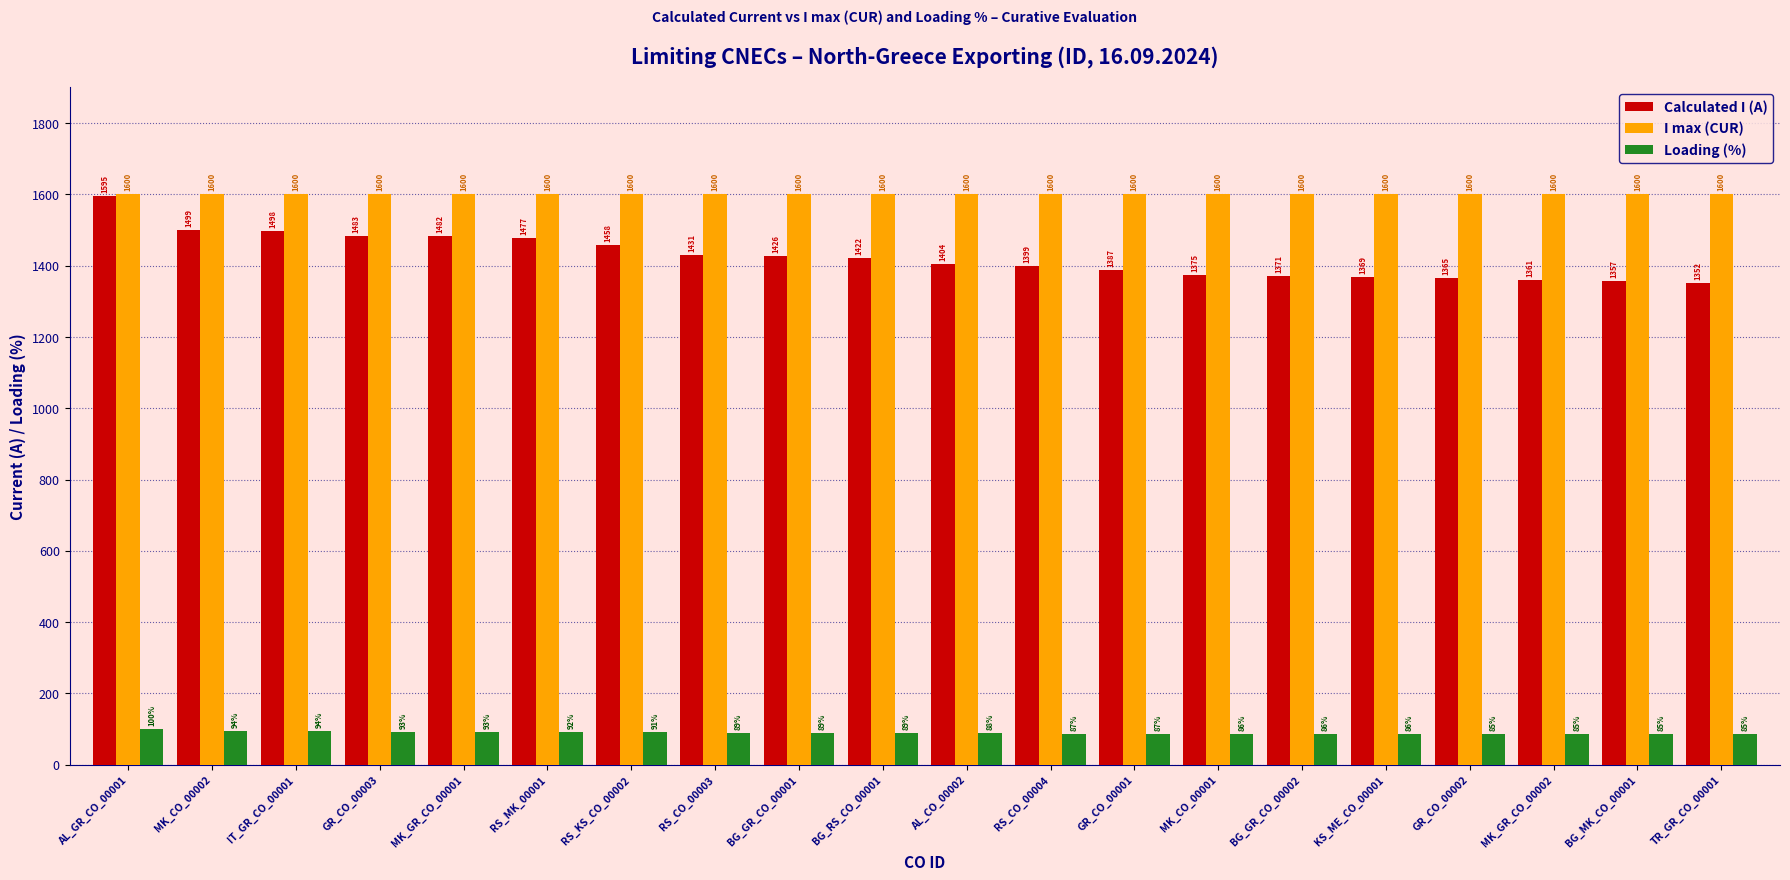

What is the label of the 7th bar from the left?

RS_KS_CO_00002